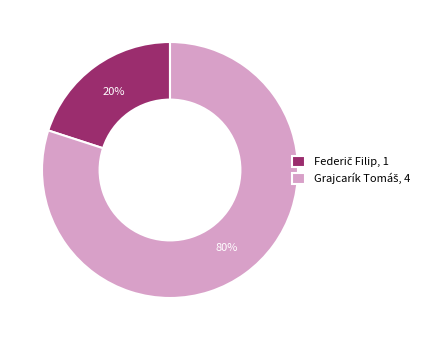

To the nearest percent, what is the average slice percentage?

50%